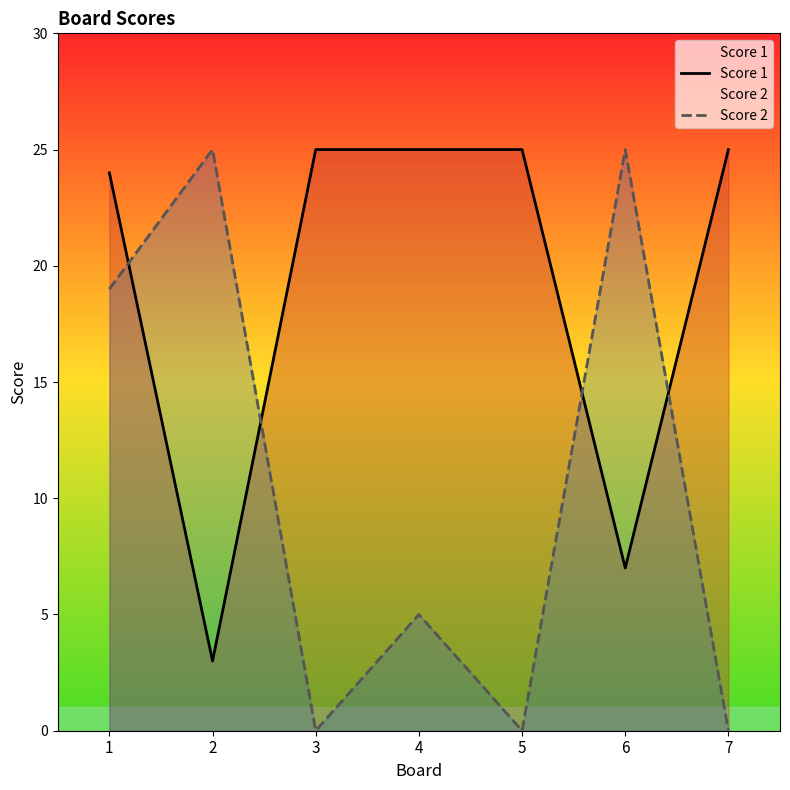

What is the value of the Score 1 point at the 5th from the left?

25